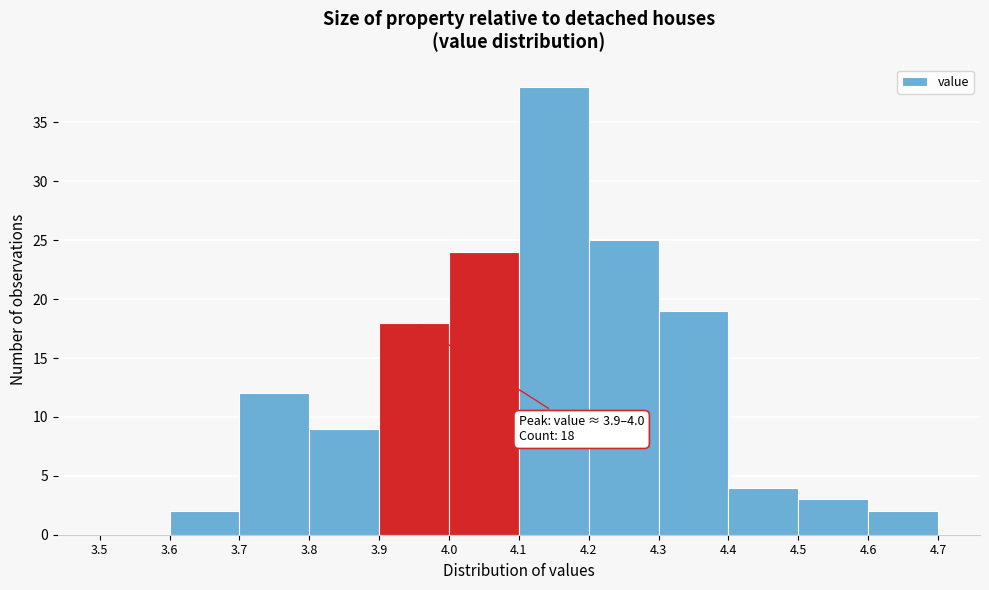

Which range on the x-axis has the tallest bar?

4.1 to 4.2